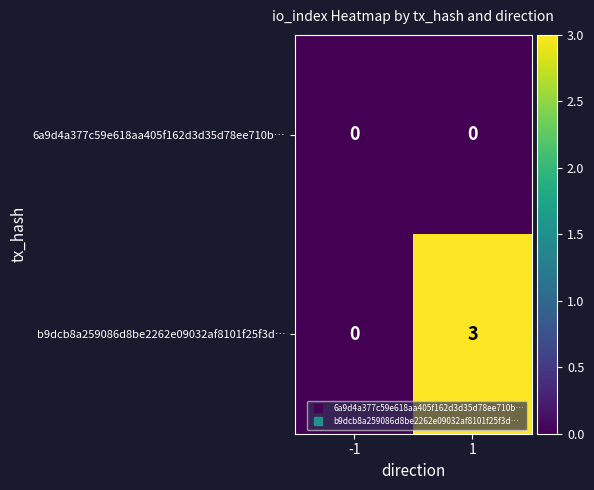

Reading left to right, transcribe all the data shown in this chart.

6a9d4a377c59e618aa405f162d3d35d78ee710b…: -1=0	1=0
b9dcb8a259086d8be2262e09032af8101f25f3d…: -1=0	1=3